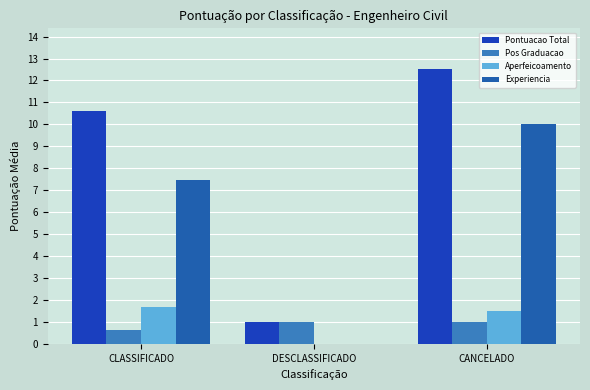

At which label does Aperfeicoamento reach its minimum?

DESCLASSIFICADO